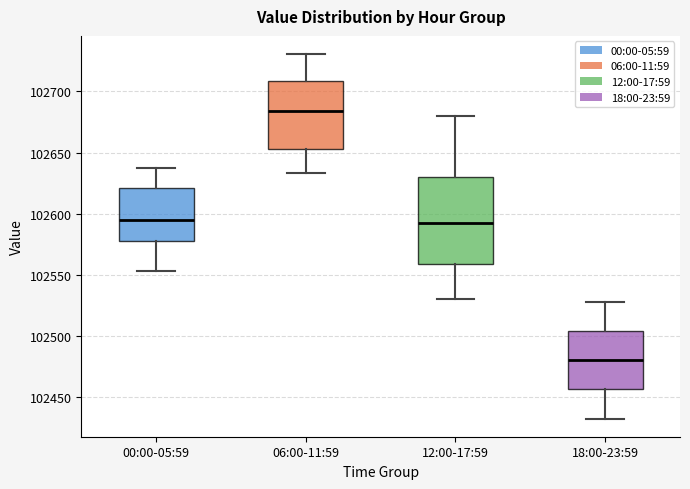

Reading left to right, transcribe this box plot: for each box, give where its median line is, the range the box spans, and where its two whiskers end, as read against the y-axis. The values are not printed on the chart, so give them approximately, as read against the axis.

00:00-05:59: median 102595, box 102580 to 102620, whiskers 102555 to 102640
06:00-11:59: median 102685, box 102655 to 102710, whiskers 102635 to 102730
12:00-17:59: median 102595, box 102560 to 102630, whiskers 102530 to 102680
18:00-23:59: median 102480, box 102455 to 102505, whiskers 102435 to 102530